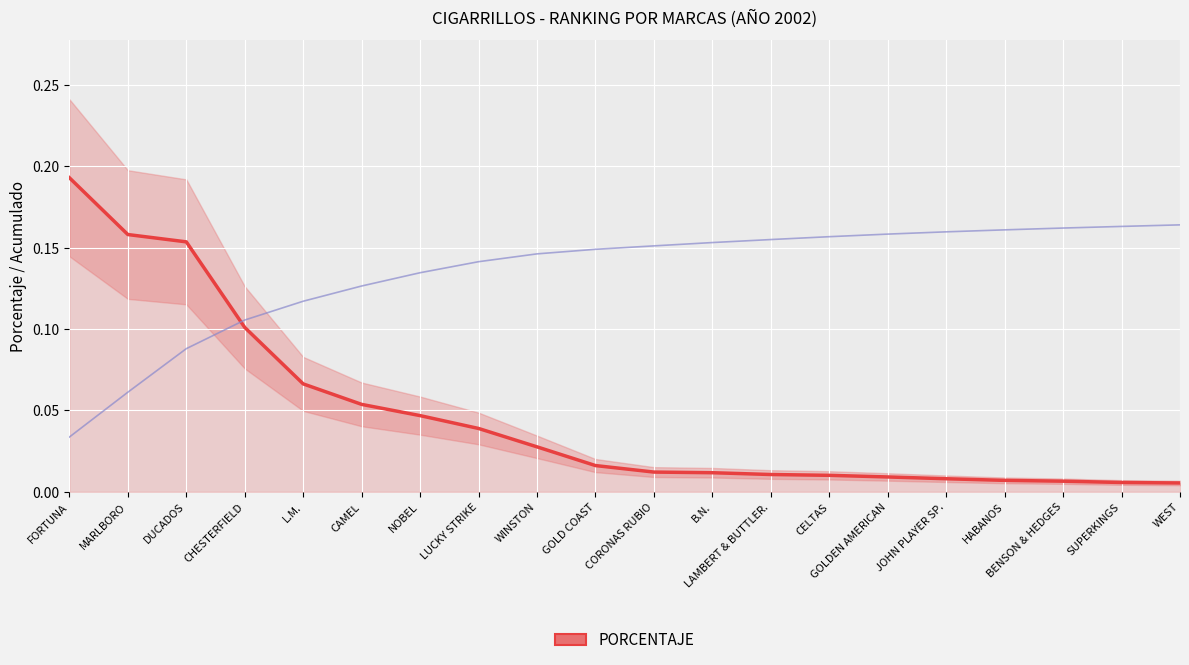

What is the value of the 4th point from the left?

0.1